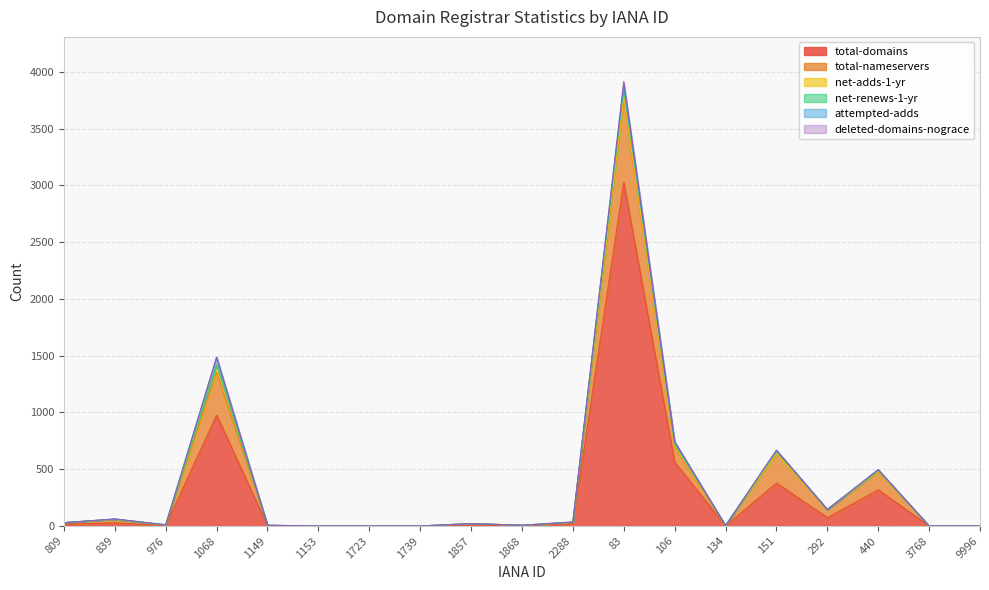

At which category does the chart reach its minimum across all series?

1153